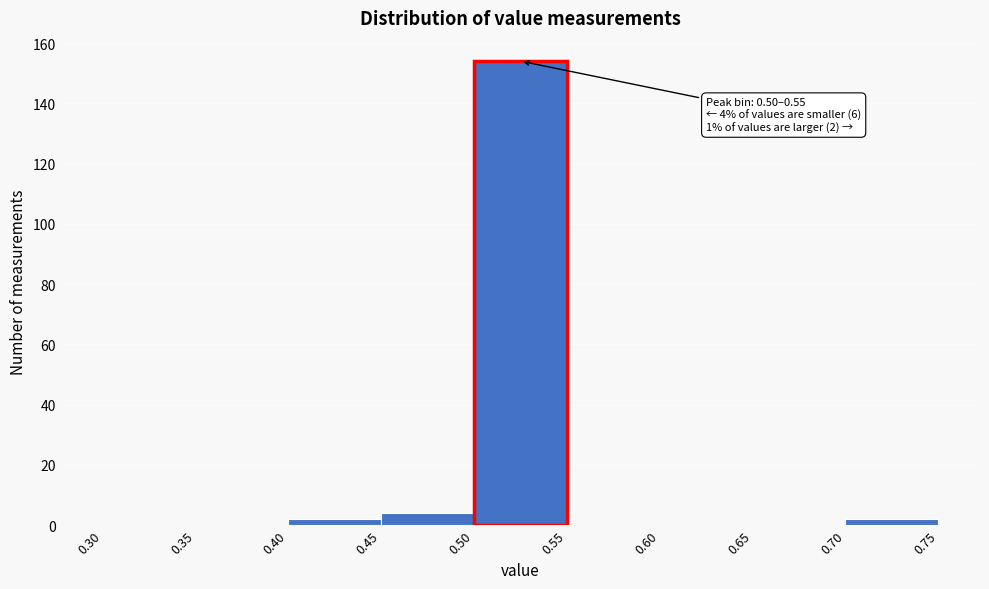

Which range on the x-axis has the tallest bar?

0.50 to 0.55